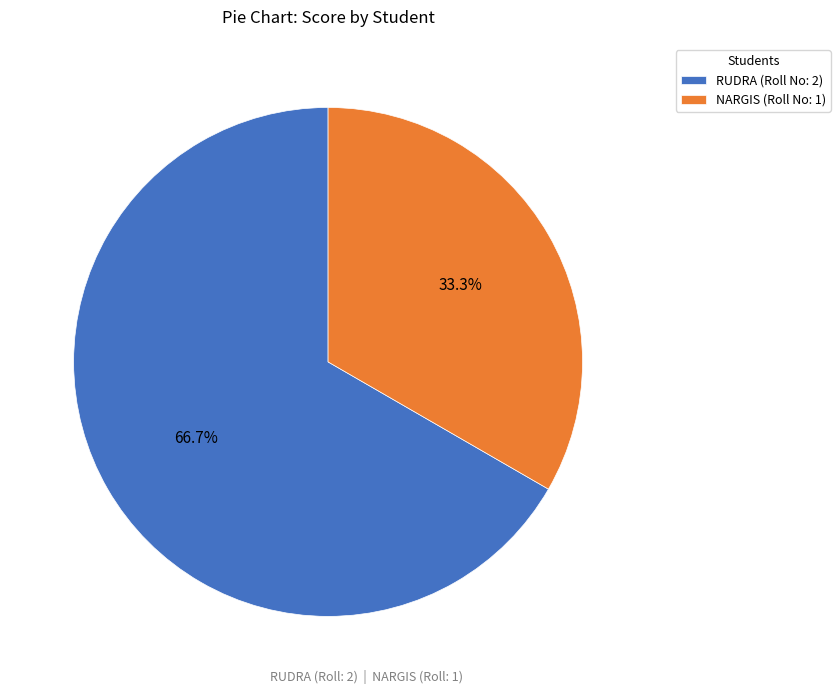

Combined, what portion of the pie is NARGIS and RUDRA?

100.0%